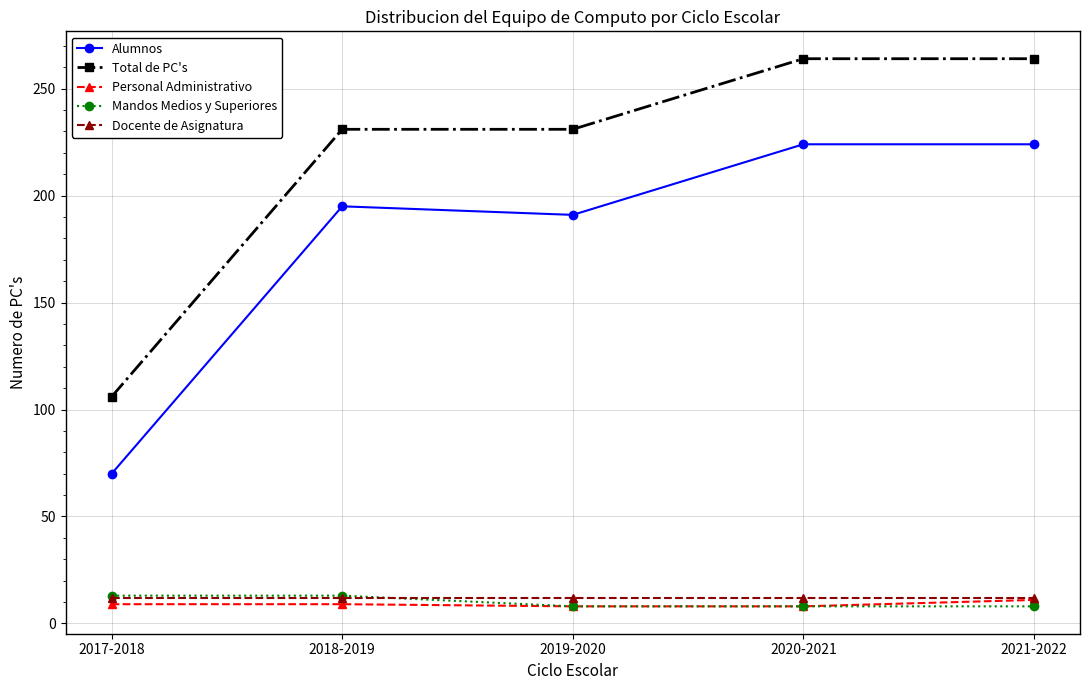

How many values in the Total de PC's series are below 231?

1